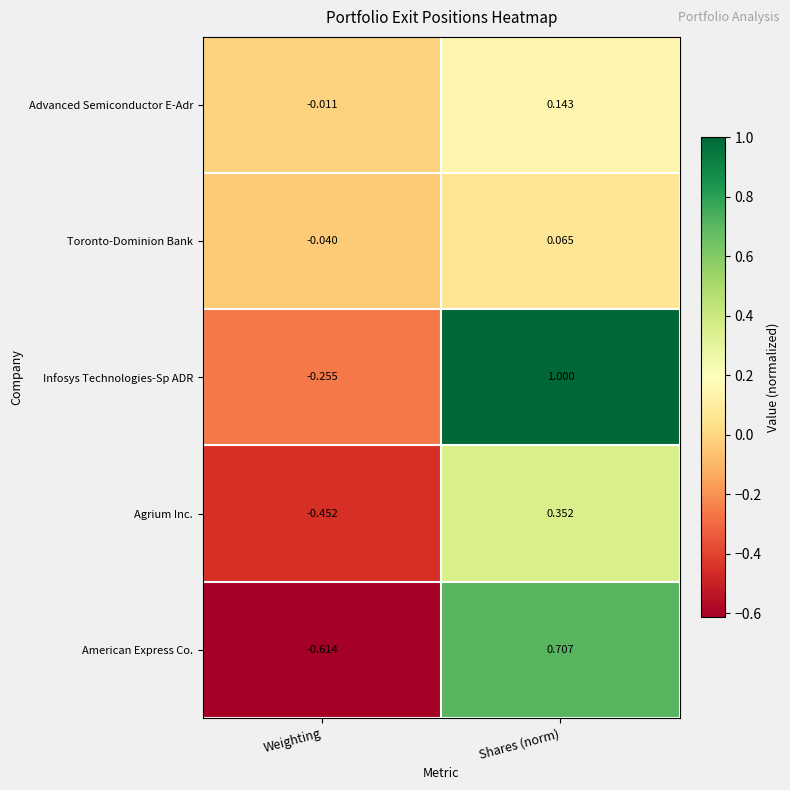

At how many categories does at least one series exceed 0?

1